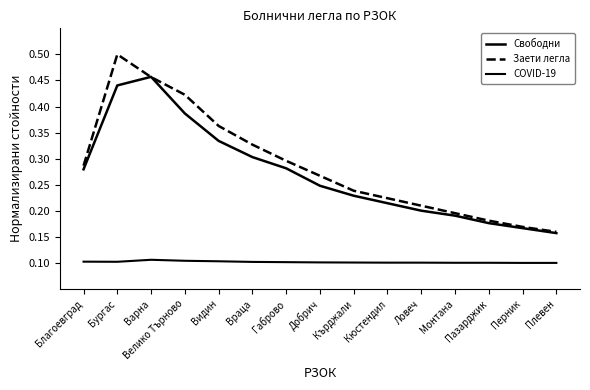

True or false: Свободни and COVID-19 intersect in this chart.

False